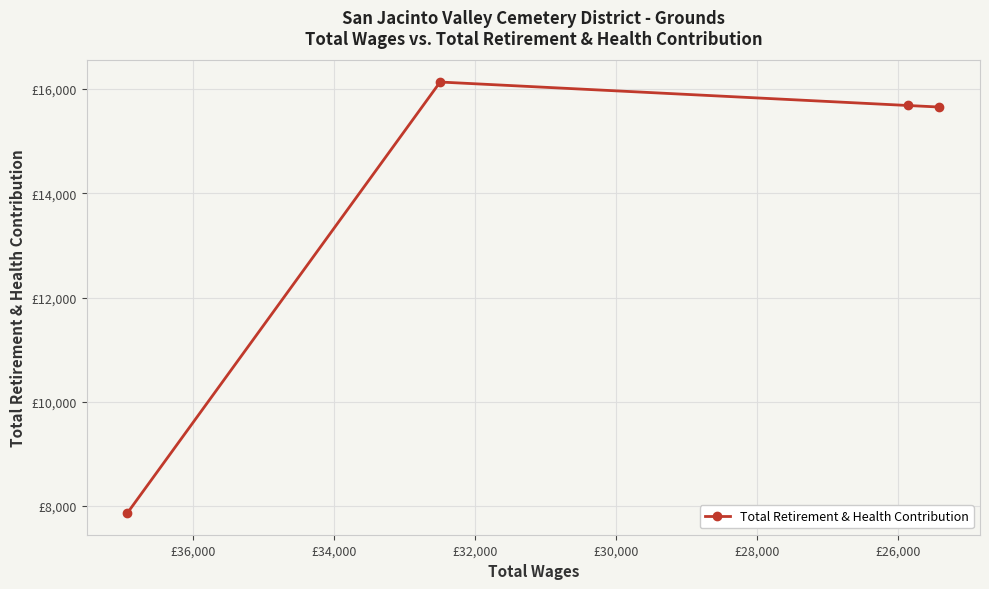

What is the difference between the values at £26,000 and £28,000?

450